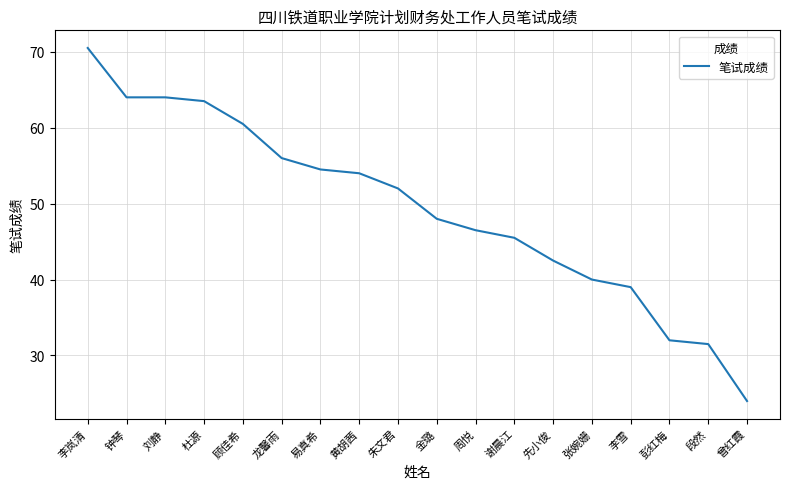

What is the difference between the values at 杜源 and 张婉姗?

23.5